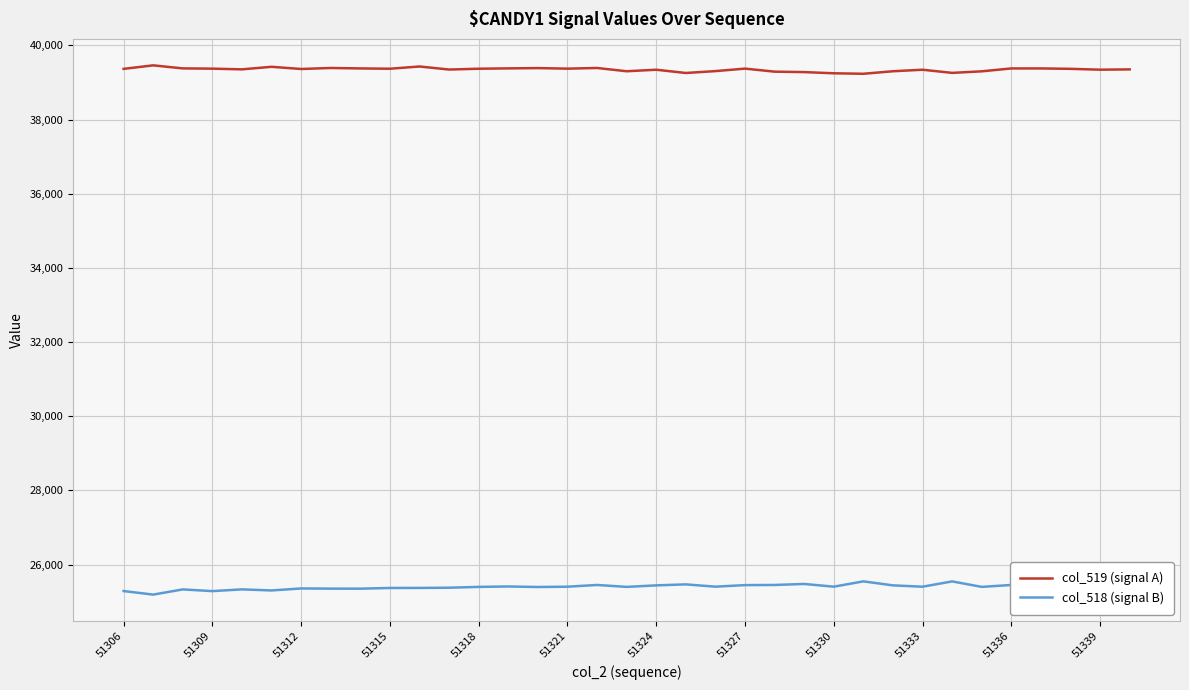

What is the sum of all col_519 (signal A) values?

1377252